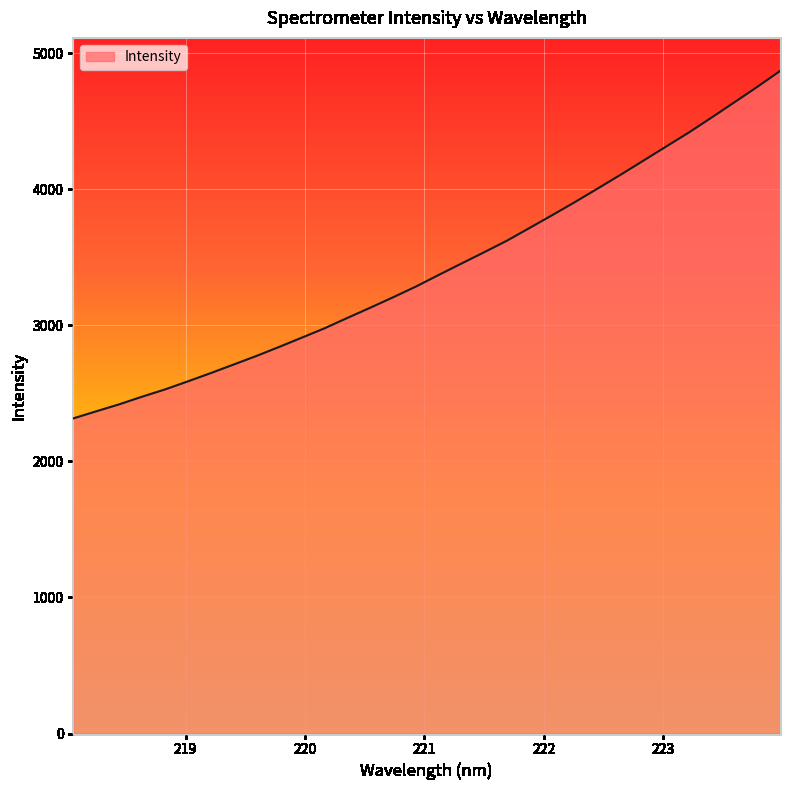

What is the difference between the maximum and minimum values?

2552.7